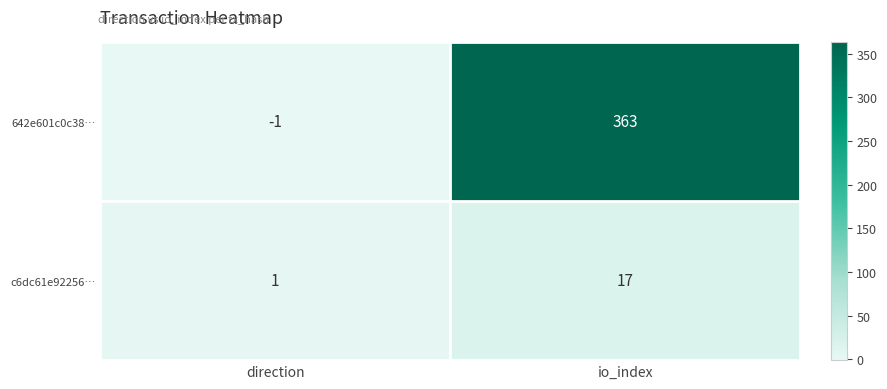

Reading left to right, list all the values displayed in this chart.

642e601c0c38…: direction=-1	io_index=363
c6dc61e92256…: direction=1	io_index=17